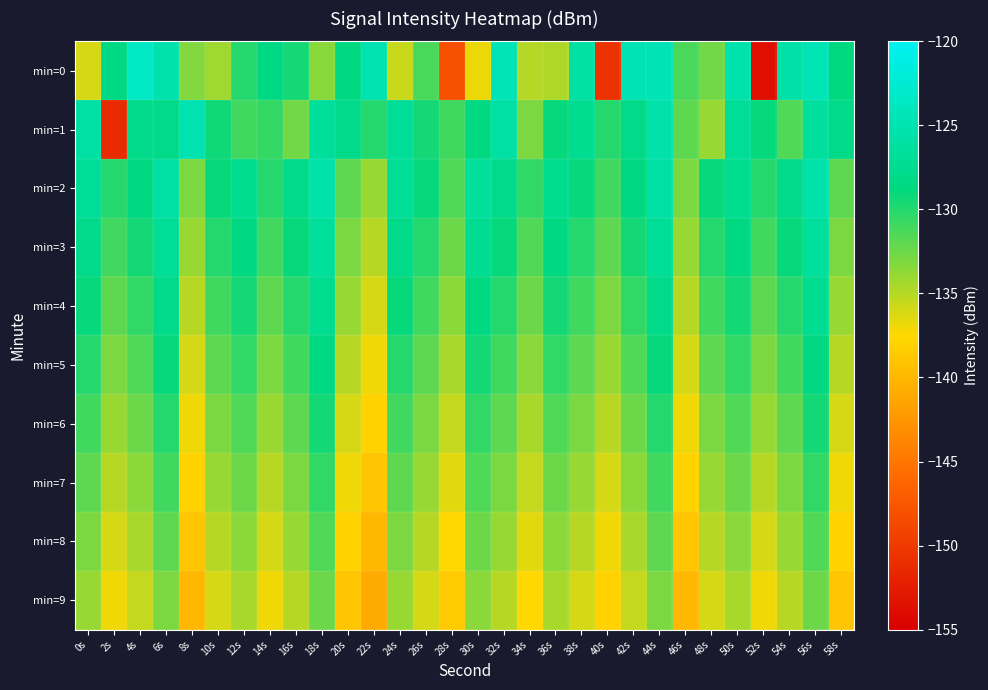

At which category is the sum across all series the highest?

56s